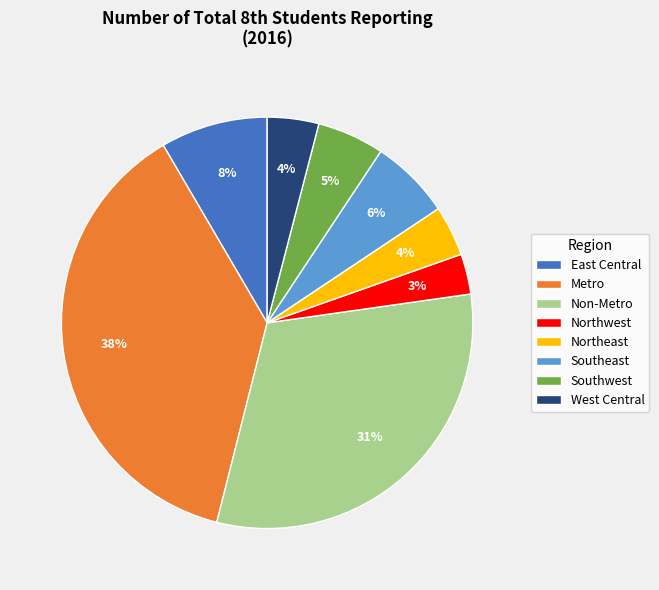

To the nearest percent, what portion does Northeast represent?

4%